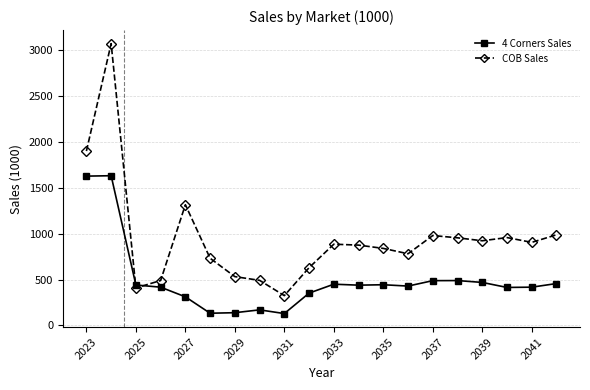

What is the greatest value displayed?

3074.4